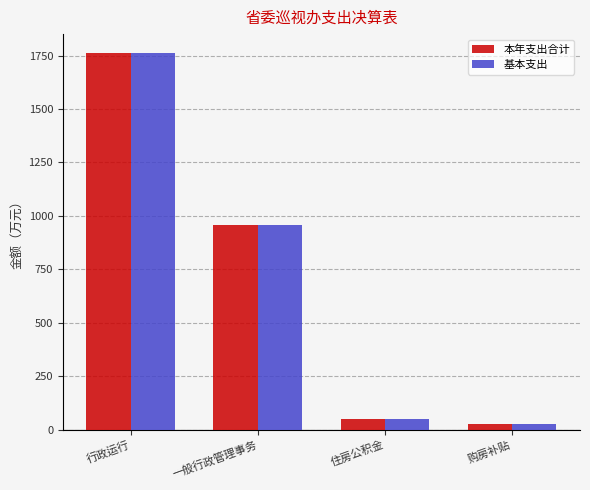

Where is 基本支出 nearest to the value 893?

一般行政管理事务